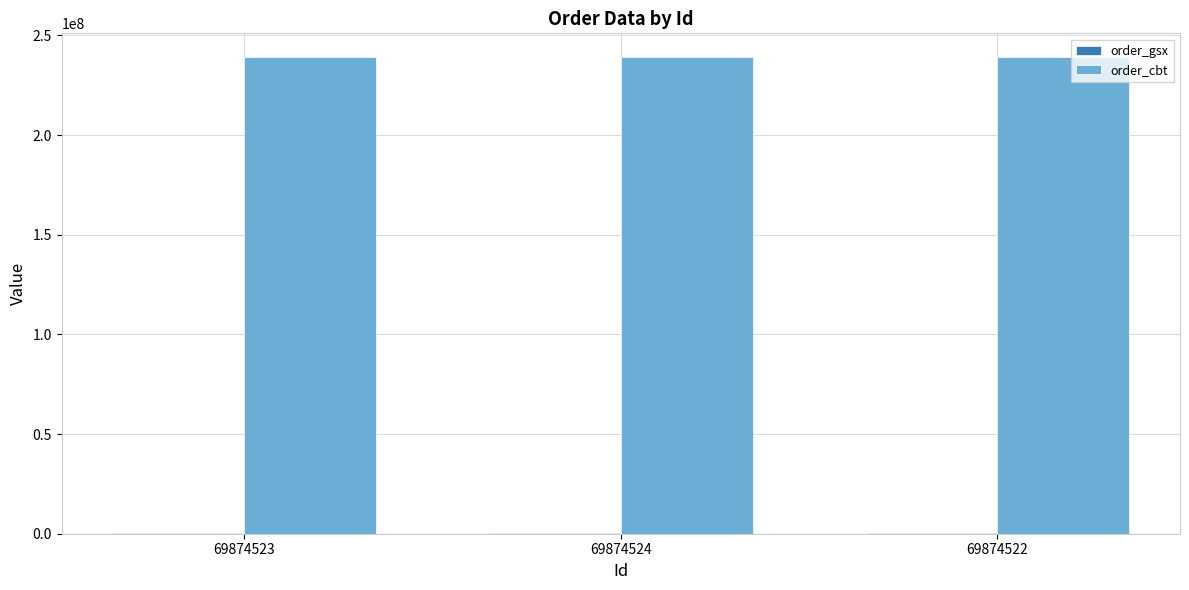

Which series has the largest total across all categories?

order_cbt